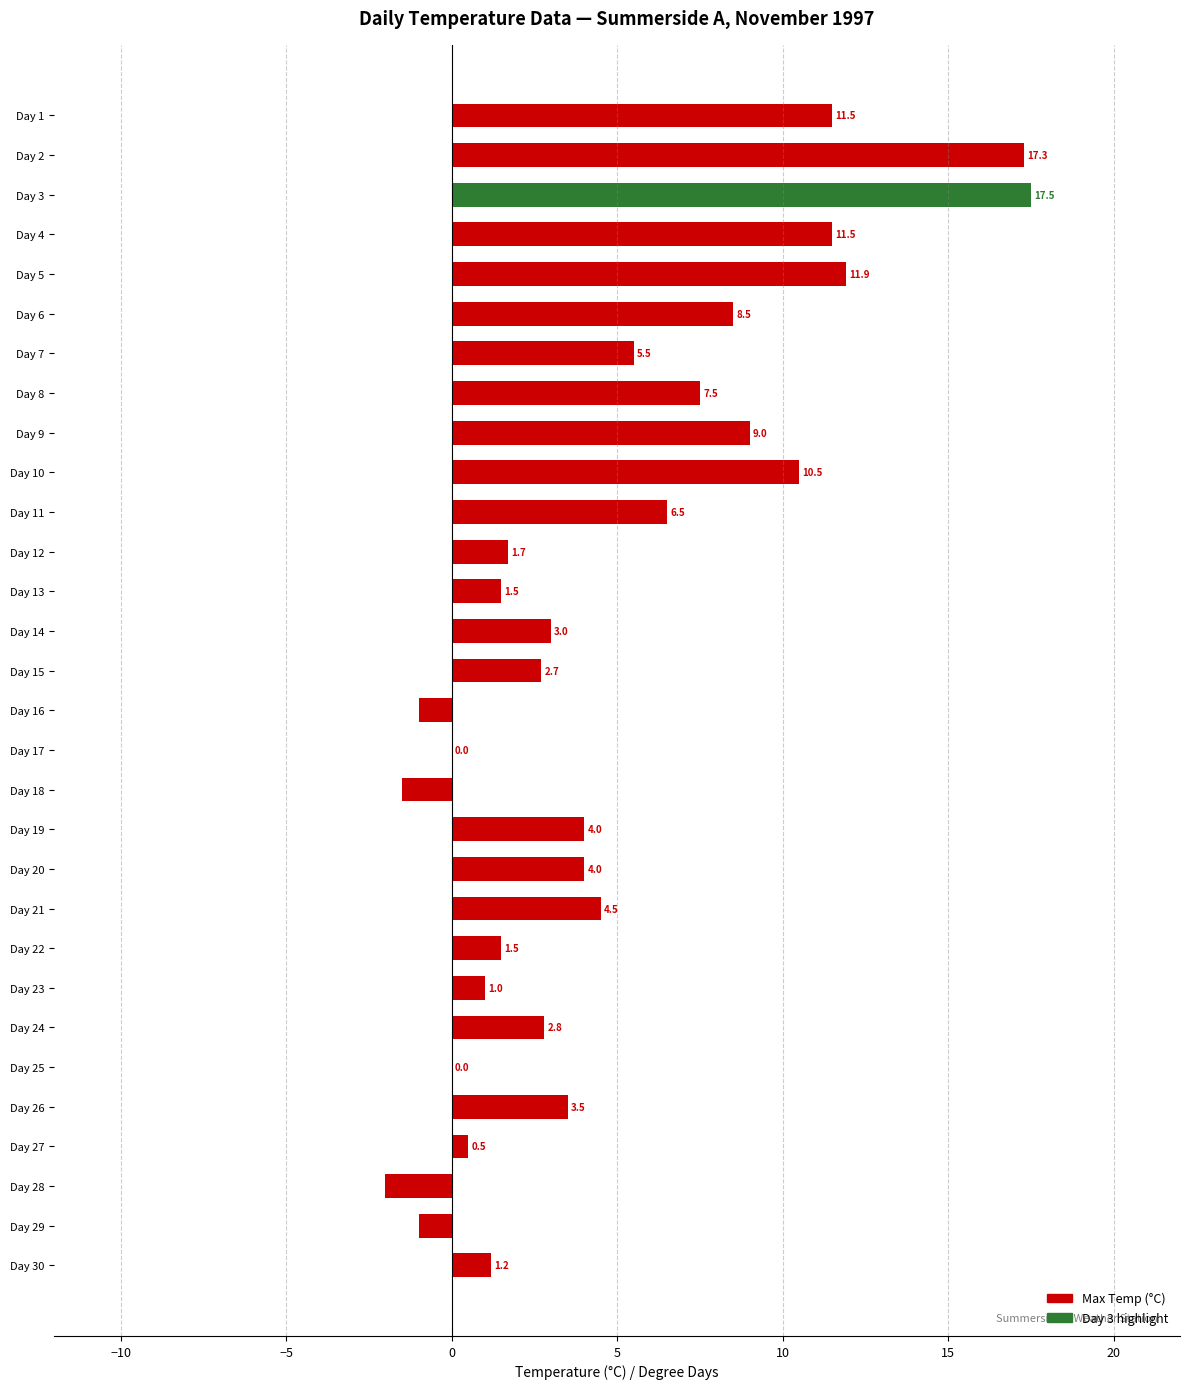

Reading top to bottom, extract all data points from this chart.

Day 1=11.5	Day 2=17.3	Day 3=17.5	Day 4=11.5	Day 5=11.9	Day 6=8.5	Day 7=5.5	Day 8=7.5	Day 9=9.0	Day 10=10.5	Day 11=6.5	Day 12=1.7	Day 13=1.5	Day 14=3.0	Day 15=2.7	Day 16=-1.0	Day 17=0.0	Day 18=-1.5	Day 19=4.0	Day 20=4.0	Day 21=4.5	Day 22=1.5	Day 23=1.0	Day 24=2.8	Day 25=0.0	Day 26=3.5	Day 27=0.5	Day 28=-2.0	Day 29=-1.0	Day 30=1.2